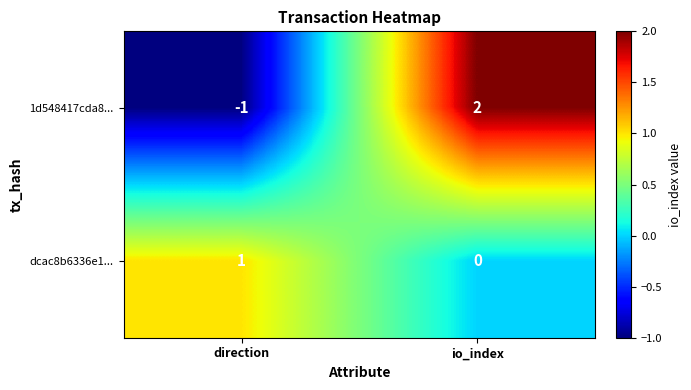

Which label corresponds to the smallest value in the chart?

direction